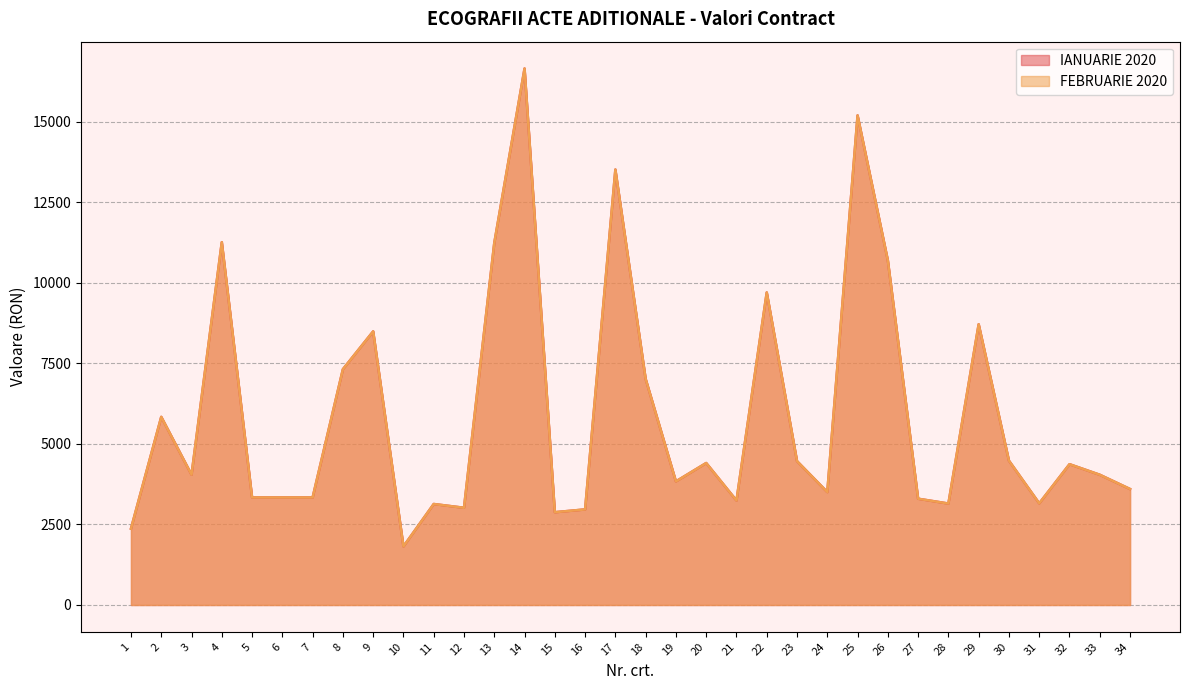

Which series has the largest range (max minus min)?

IANUARIE 2020